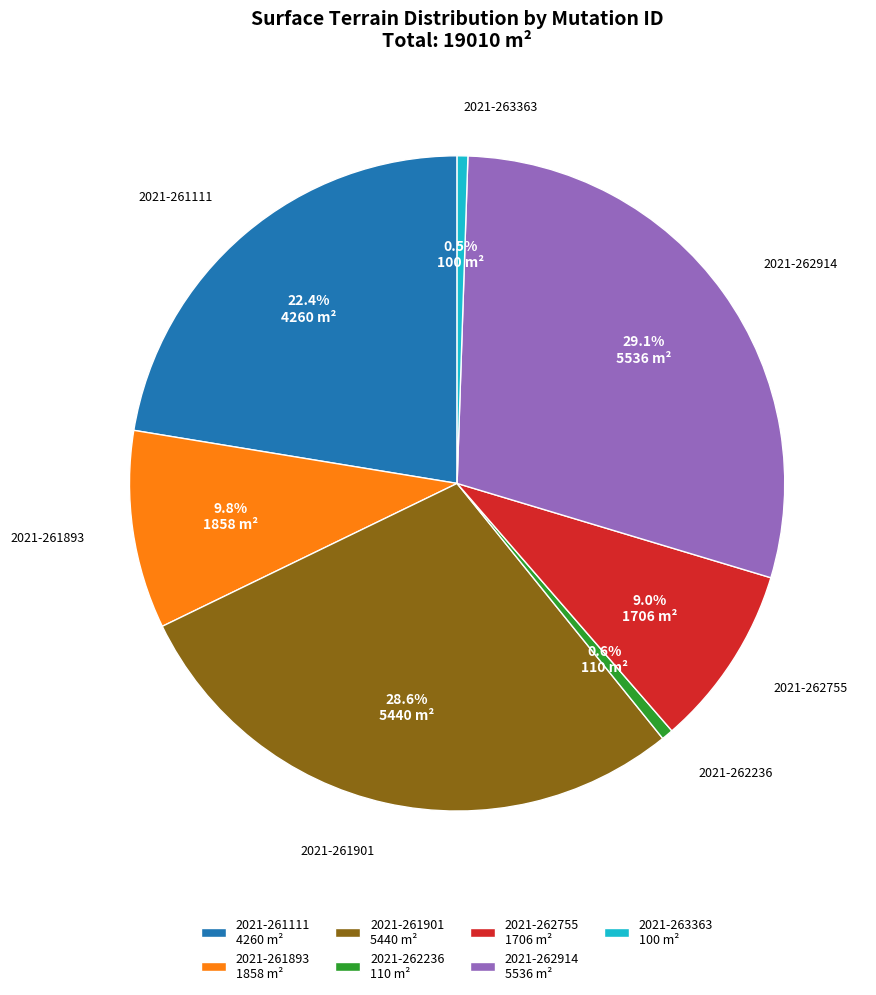

Approximately how many times larger is the value at 2021-261901 5440 m² compared to 2021-261111 4260 m²?

1.3